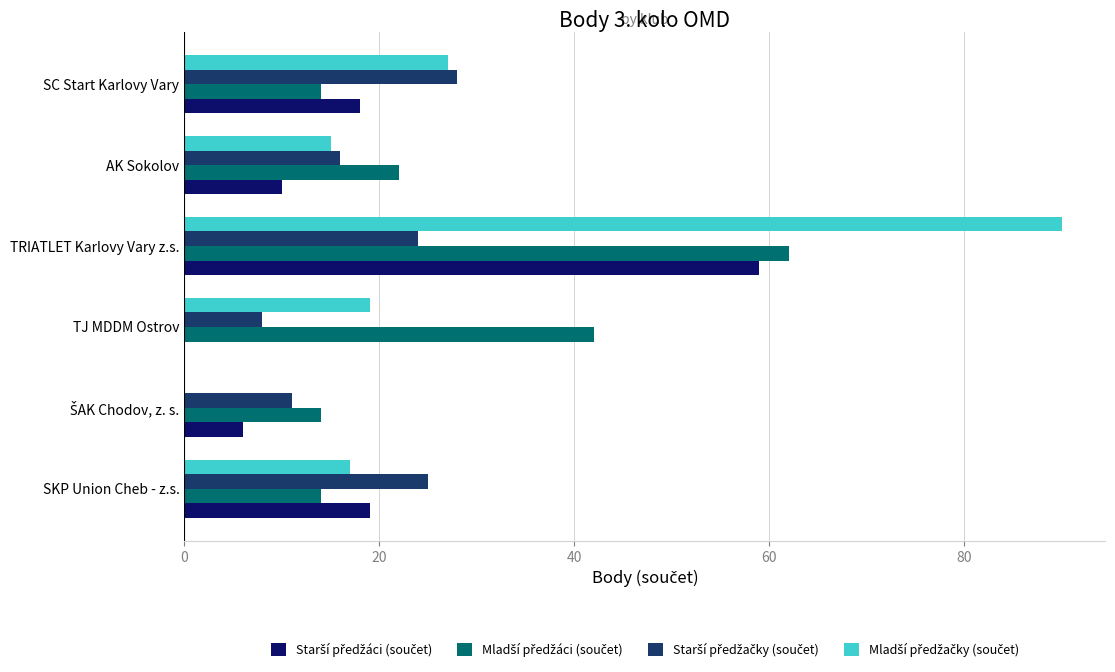

At which category is the sum across all series the highest?

TRIATLET Karlovy Vary z.s.